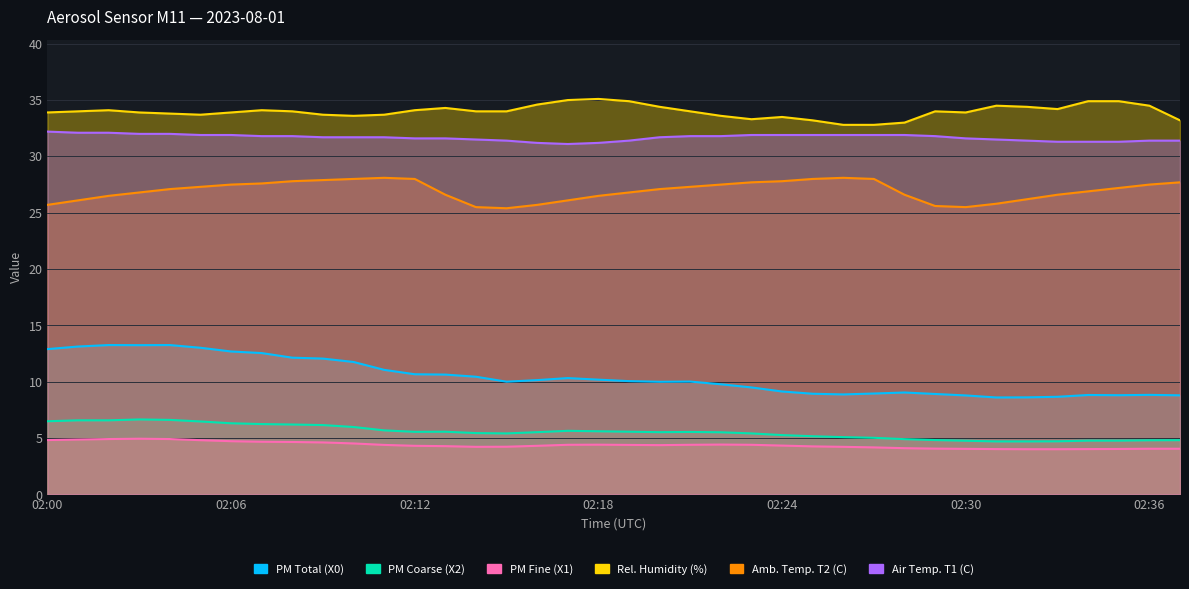

How many data points in Rel. Humidity (%) are less than 34?

17